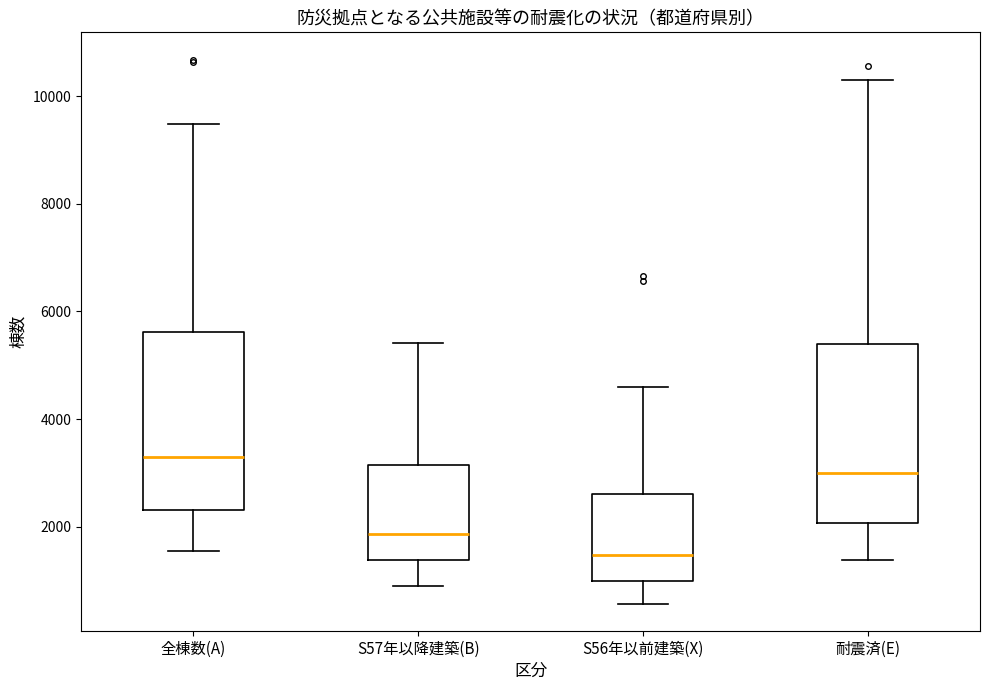

Reading left to right, transcribe this box plot: for each box, give where its median line is, the range the box spans, and where its two whiskers end, as read against the y-axis. The values are not printed on the chart, so give them approximately, as read against the axis.

全棟数(A): median 3200, box 2400 to 5600, whiskers 1600 to 9400
S57年以降建築(B): median 1800, box 1400 to 3200, whiskers 1000 to 5400
S56年以前建築(X): median 1400, box 1000 to 2600, whiskers 600 to 4600
耐震済(E): median 3000, box 2000 to 5400, whiskers 1400 to 10400